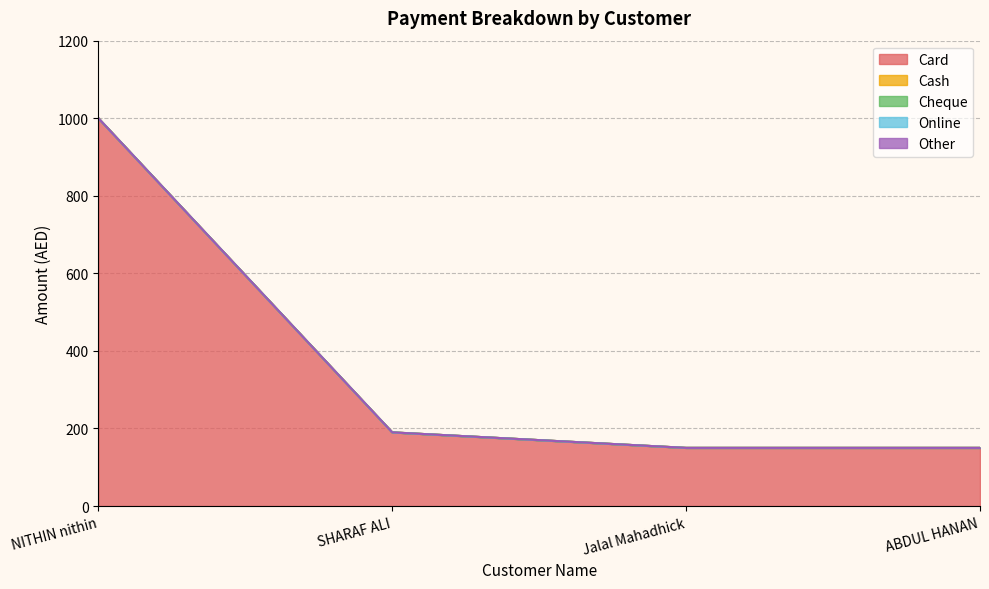

What is the label of the 2nd point from the left?

SHARAF ALI